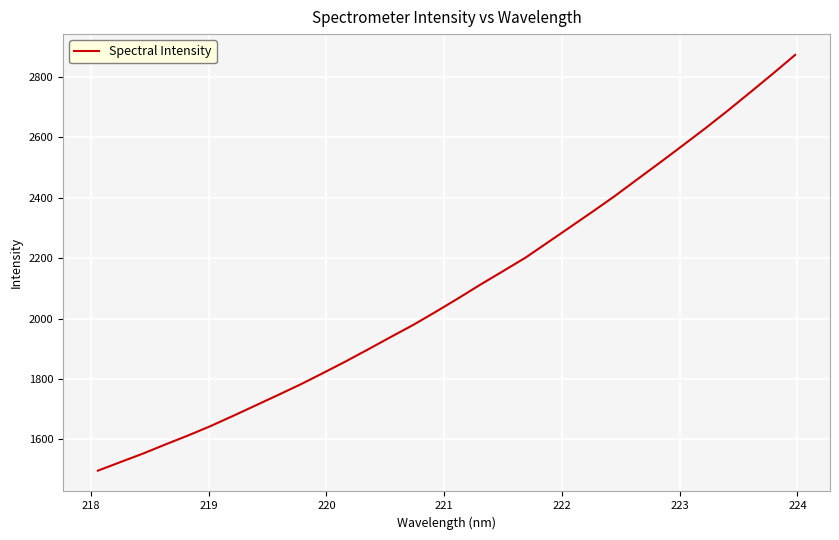

What is the minimum value shown in the chart?

1495.6